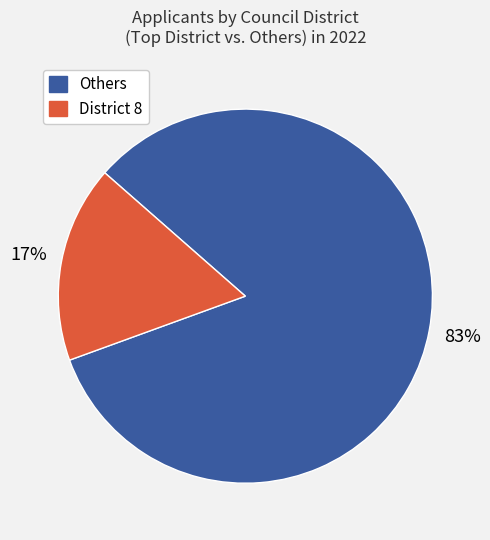

To the nearest percent, what is the average slice percentage?

50%